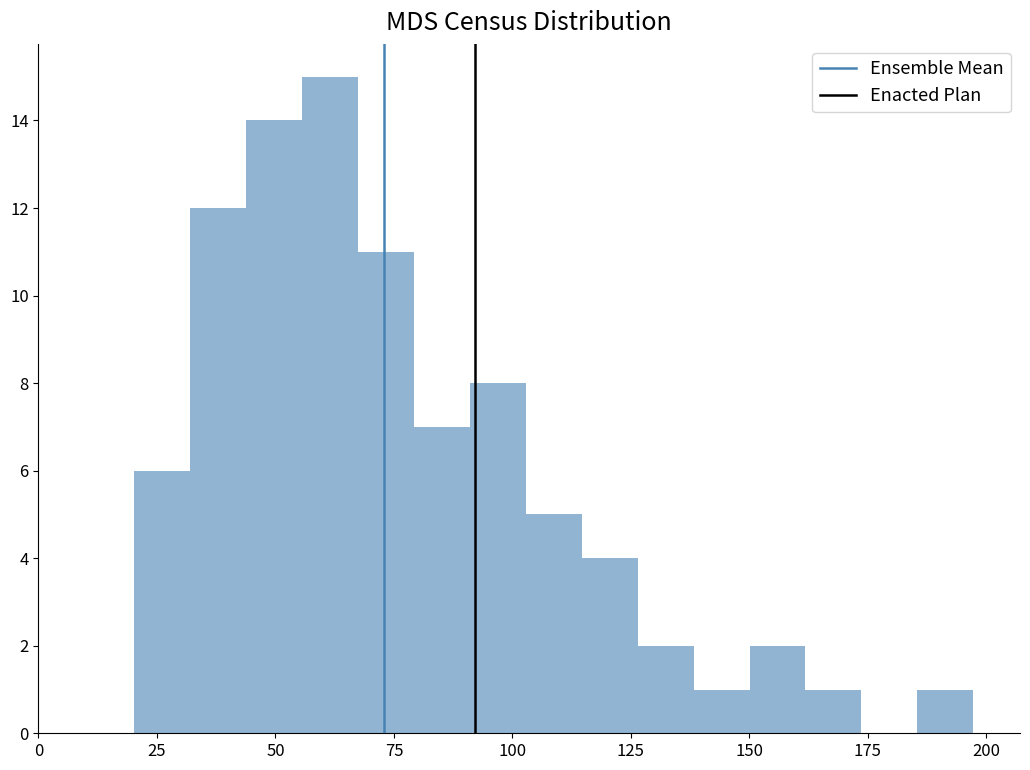

Read against the x-axis, roughly where is the centre of the tallest bar?

60